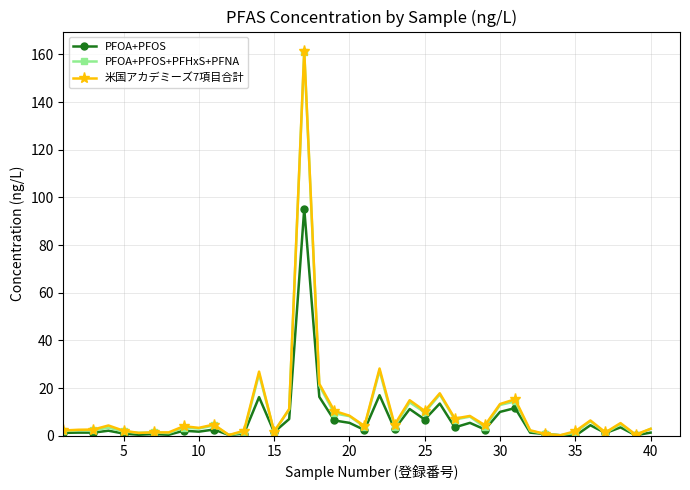

What is the value of the PFOA+PFOS+PFHxS+PFNA point at the 13th from the left?

1.5